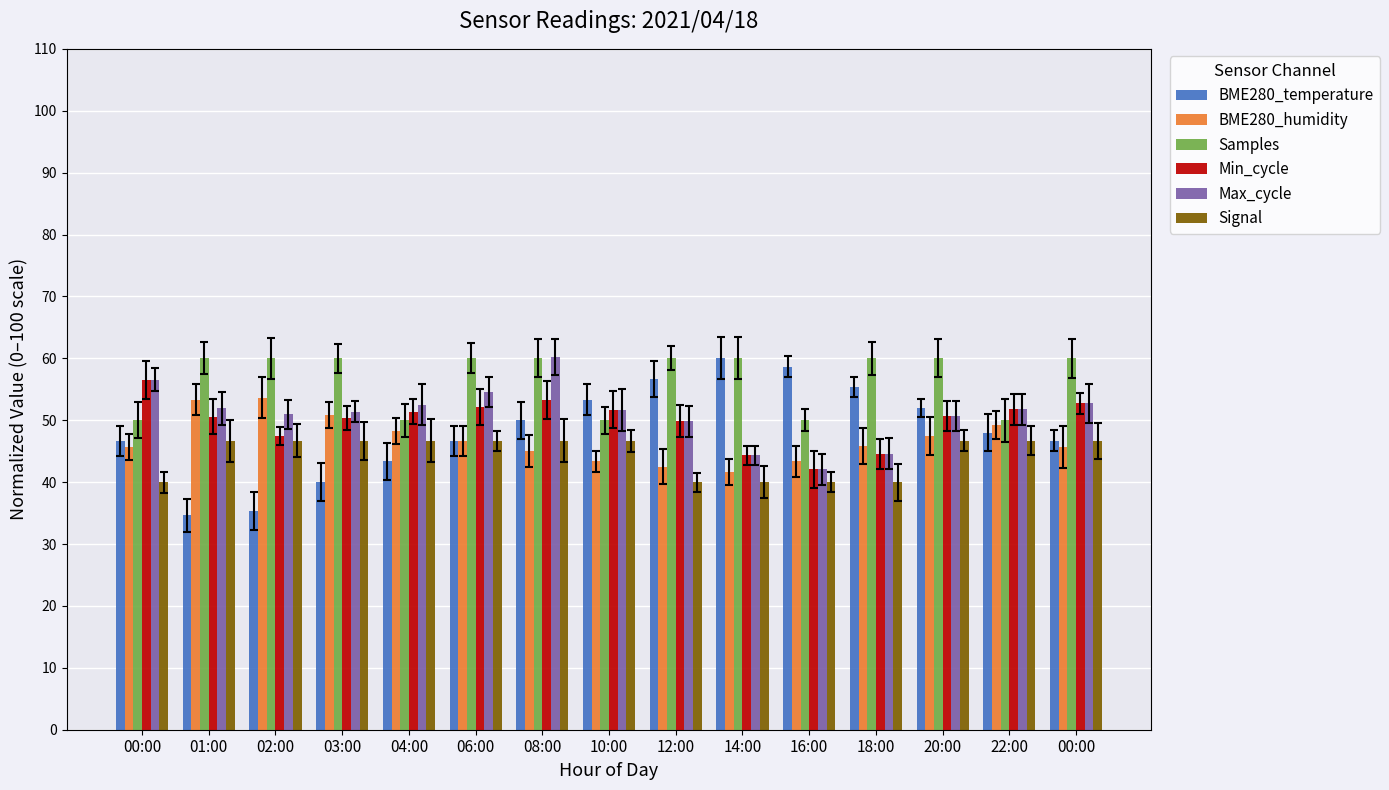

At which label does Samples reach its peak?

01:00